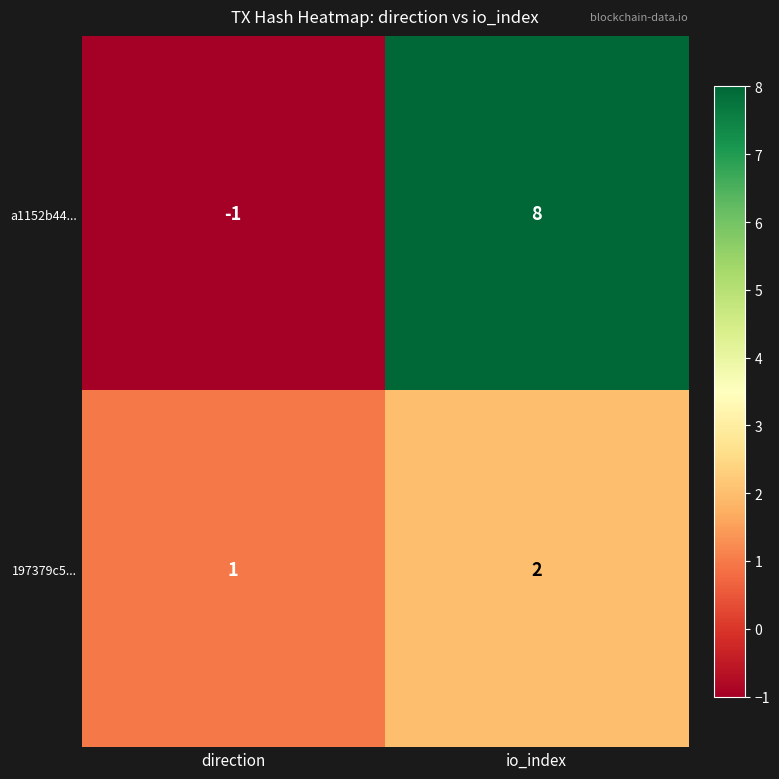

What is the difference between the maximum and minimum values in the a1152b44... series?

9